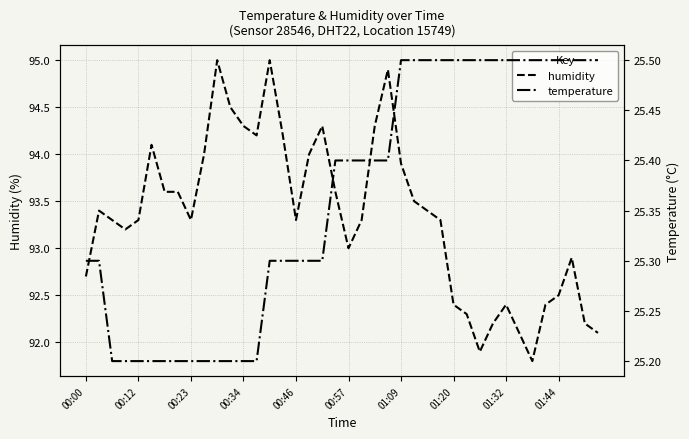

What is the lowest value of the humidity series?

91.8